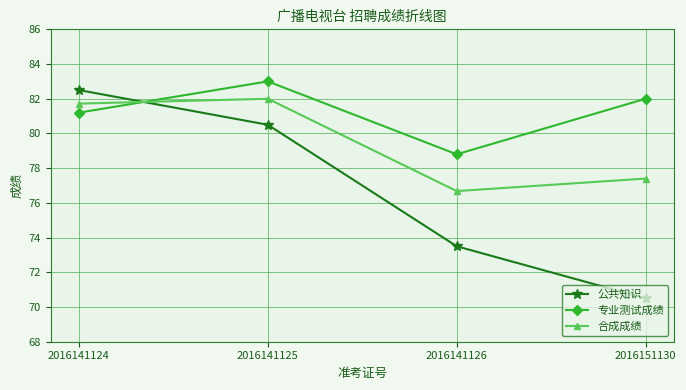

List the labels in order of 专业测试成绩 value, largest first.

2016141125, 2016151130, 2016141124, 2016141126